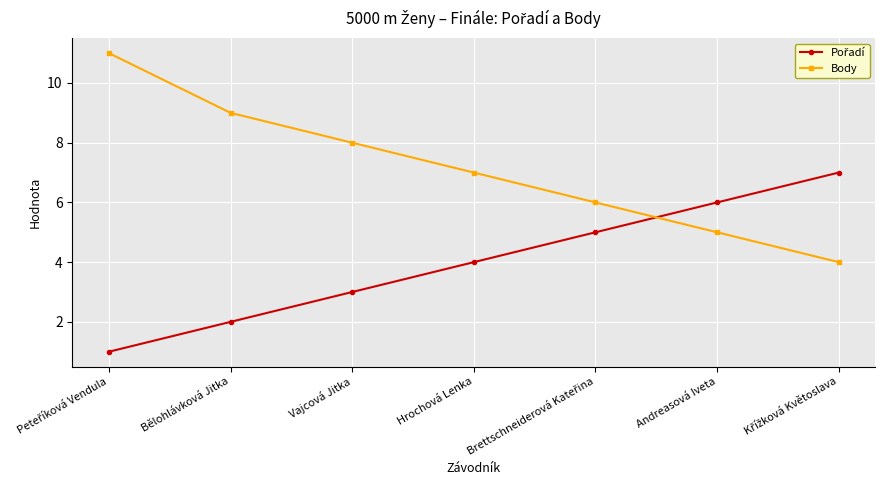

What is the smallest value displayed?

1